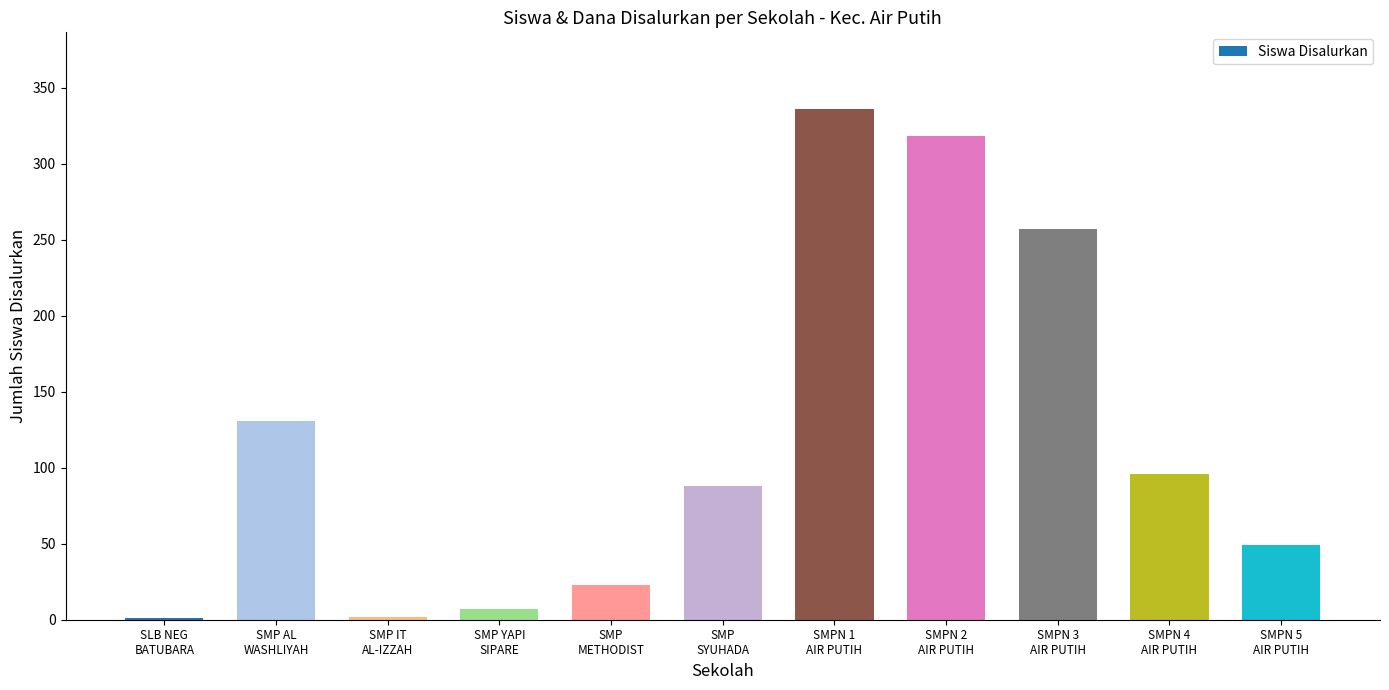

Are the bars grouped side by side (vs. stacked)?

No